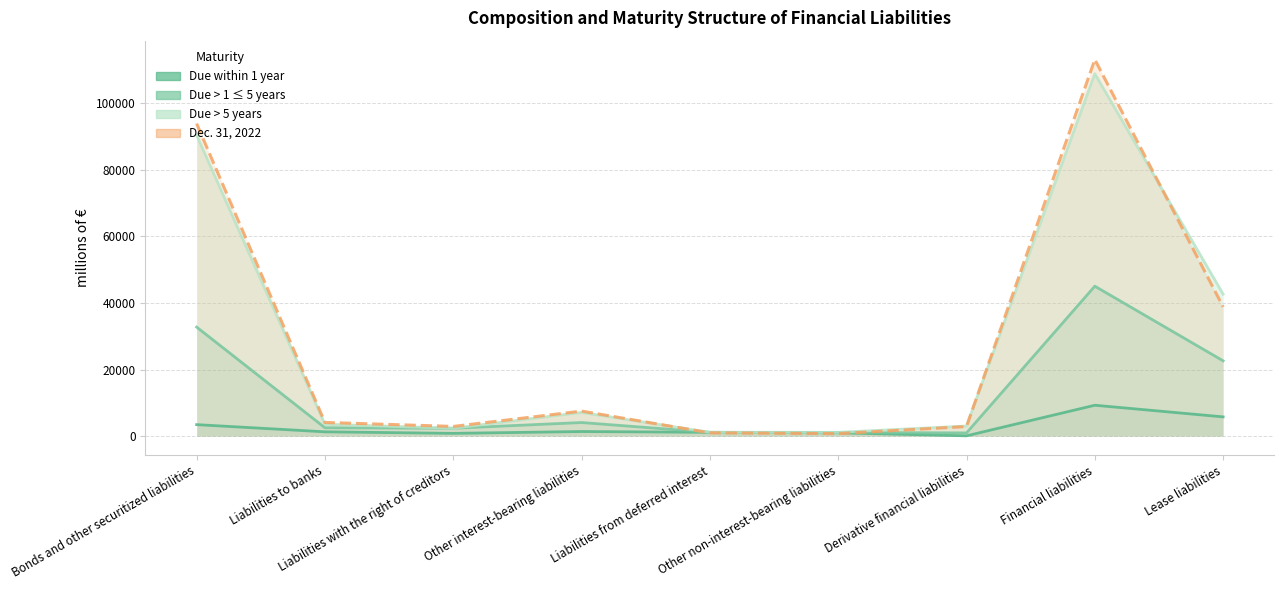

What is the difference between the highest and lowest values at Financial liabilities?

103745